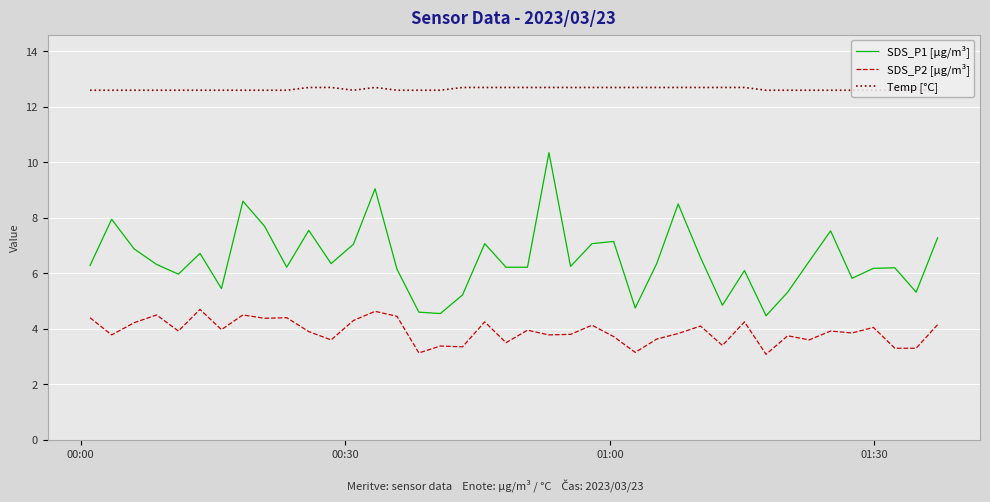

What is the highest value of the SDS_P2 [µg/m³] series?

4.7